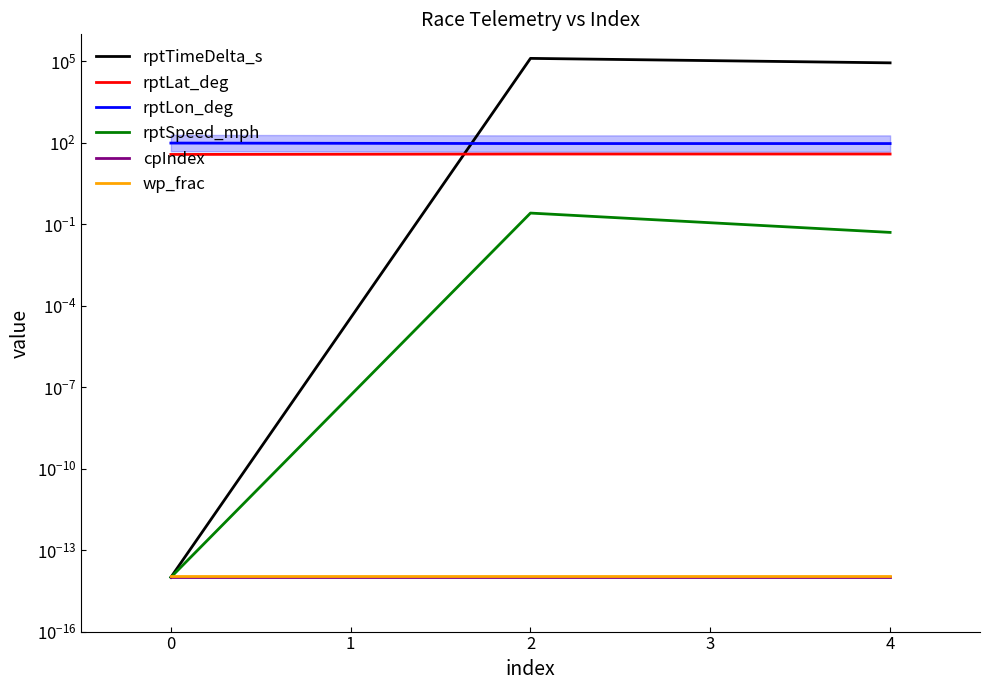

What is the maximum value for rptLat_deg?

39.0